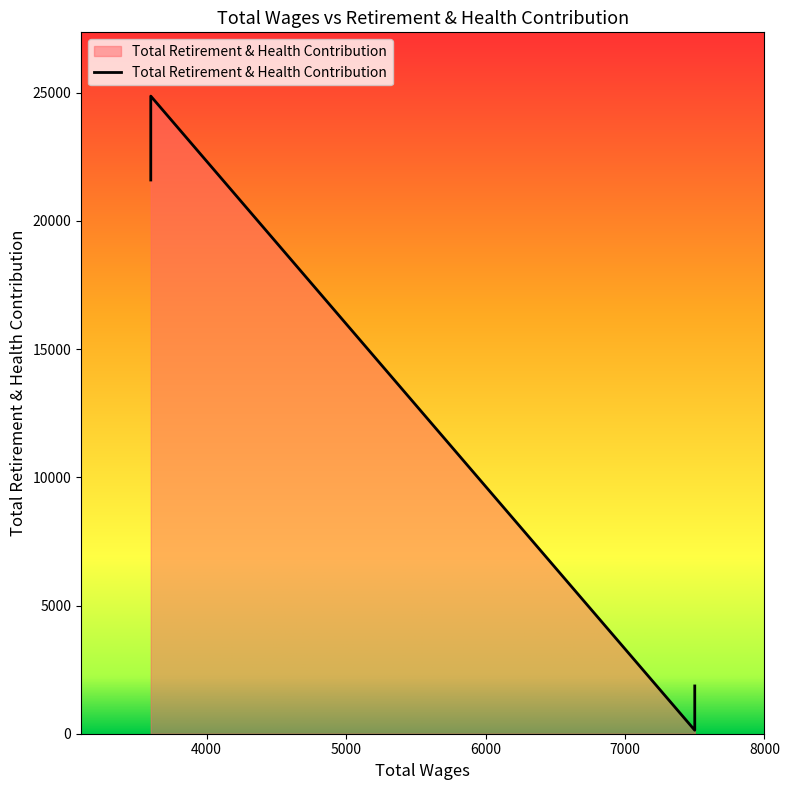

Does the chart have visible grid lines?

No